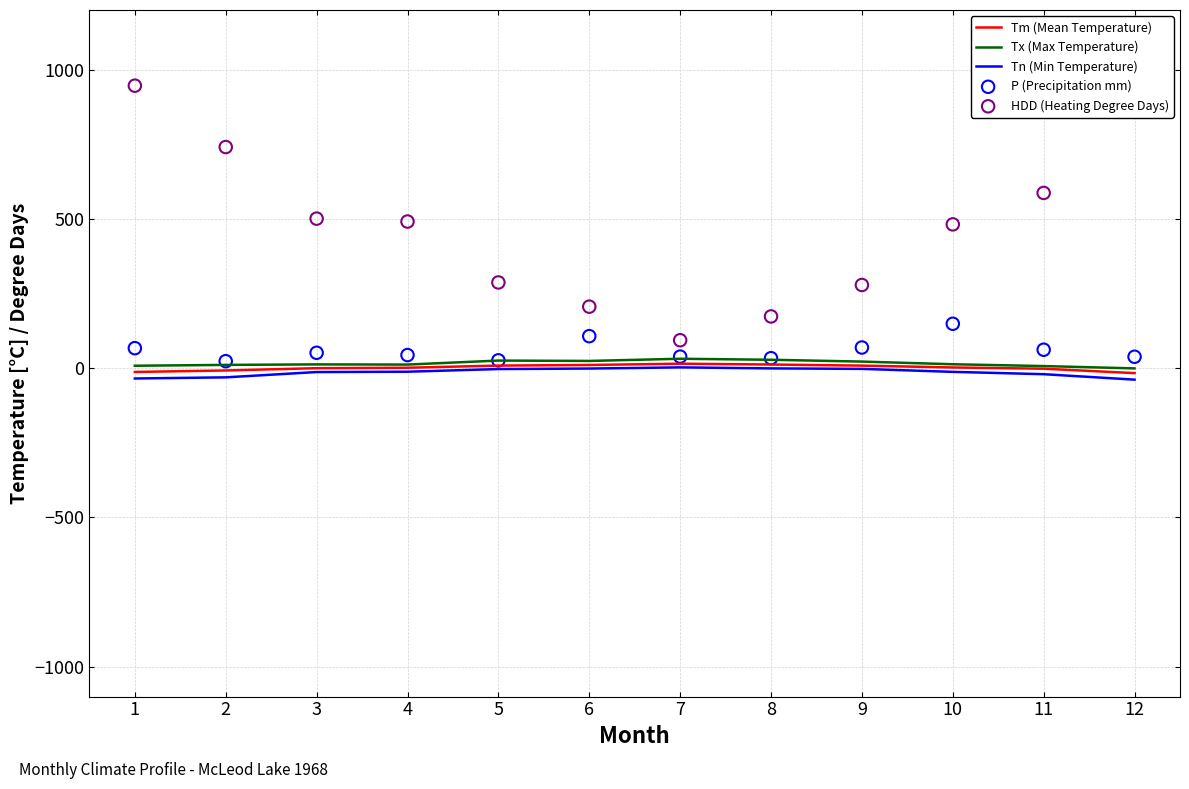

At which category is the sum across all series the highest?

12